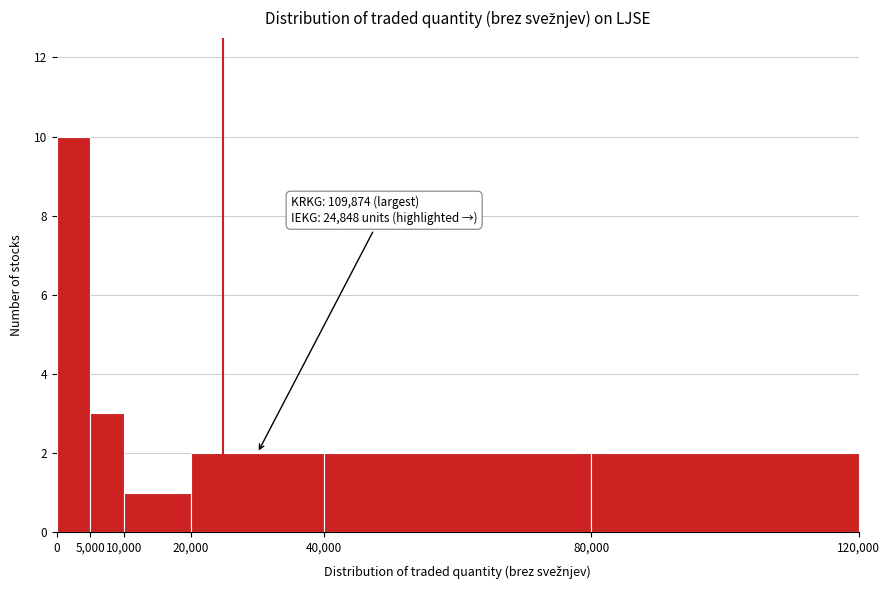

Over which range of the x-axis is the bar tallest?

0 to 5,000